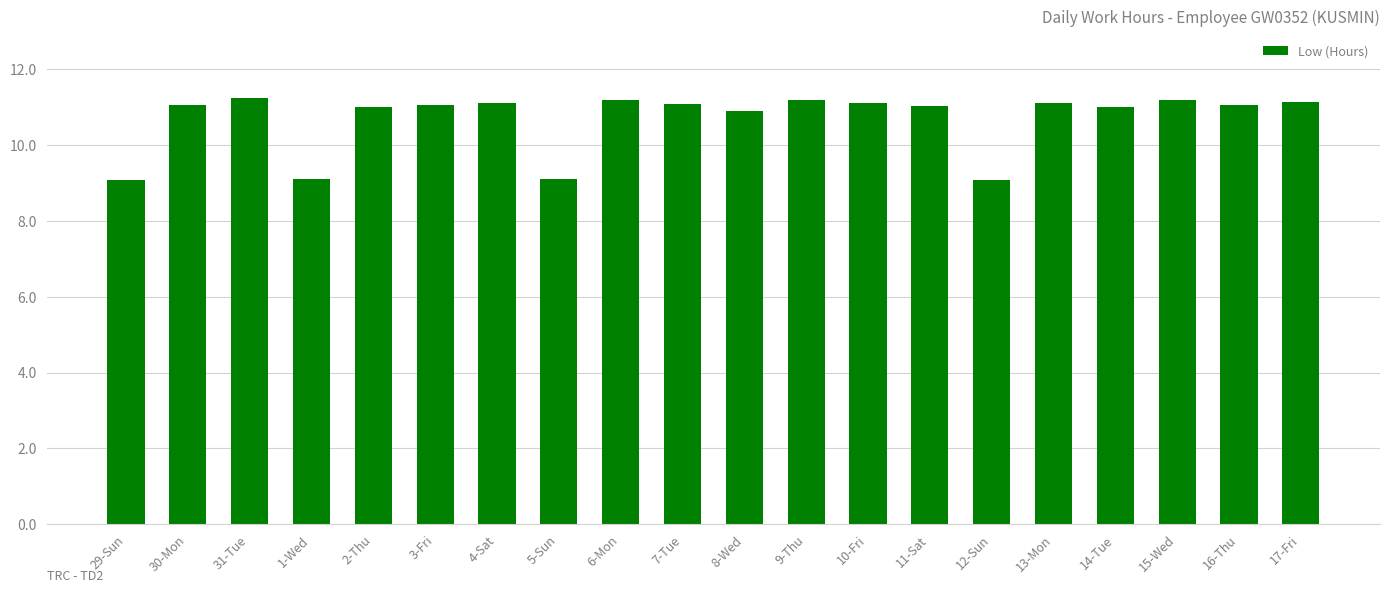

How many categories are shown in the chart?

20